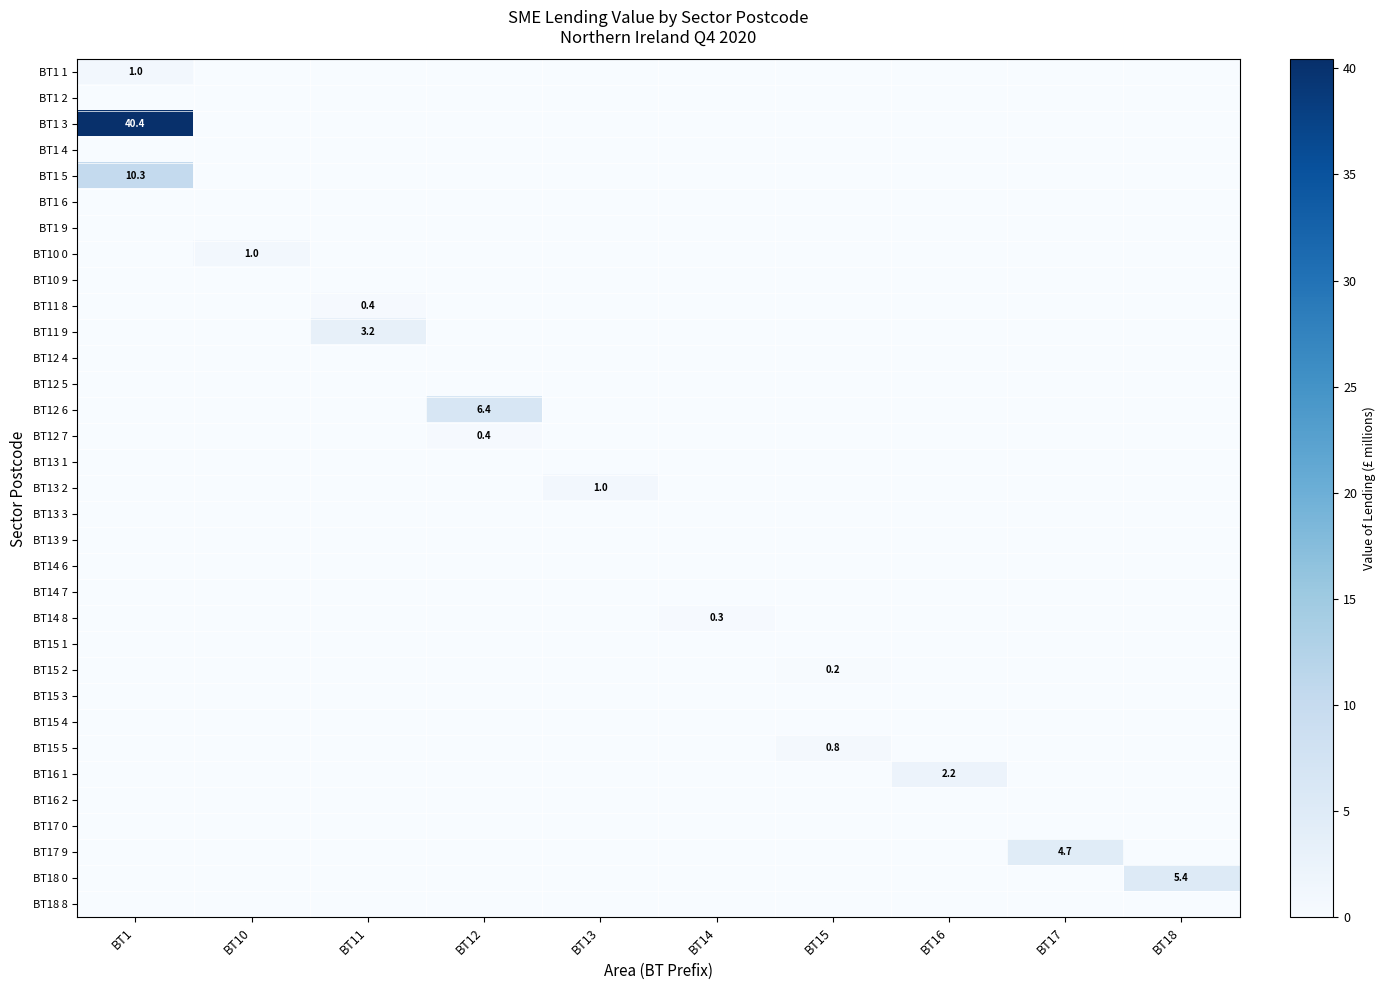

Is the value of BT1 9 at BT11 greater than the value of BT1 6 at BT14?

No